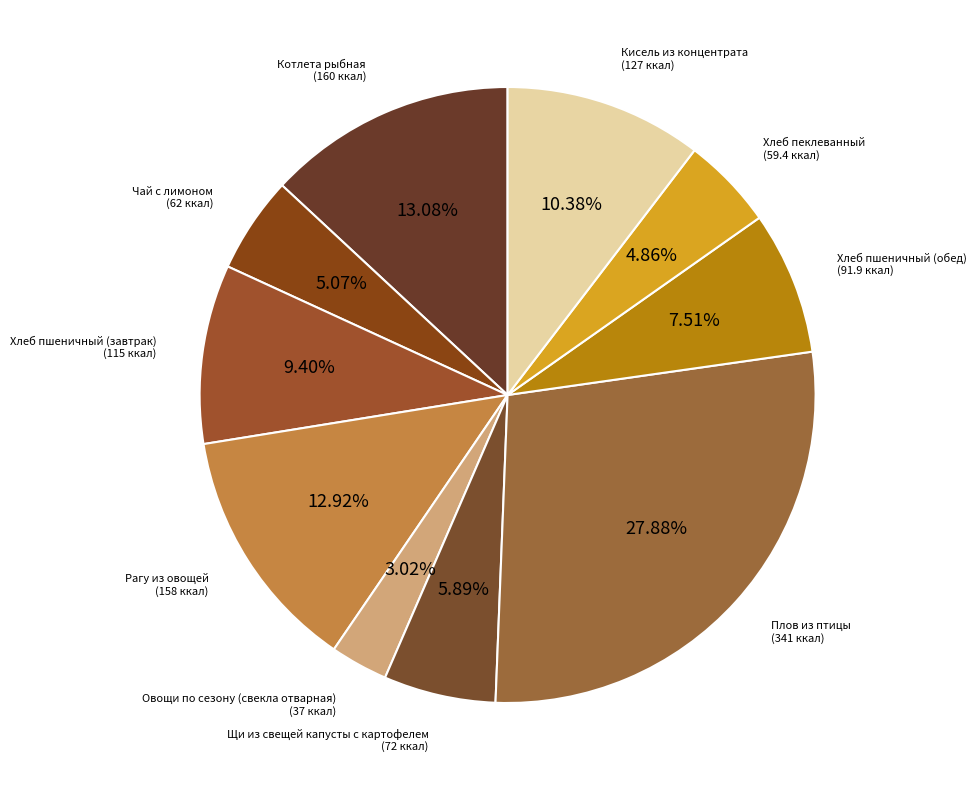

To the nearest percent, what portion does Котлета рыбная represent?

13%